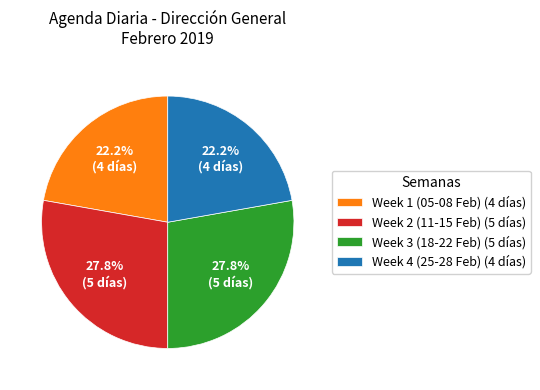

Between Week 3 (18-22 Feb) (5 días) and Week 1 (05-08 Feb) (4 días), which is larger?

Week 3 (18-22 Feb) (5 días)